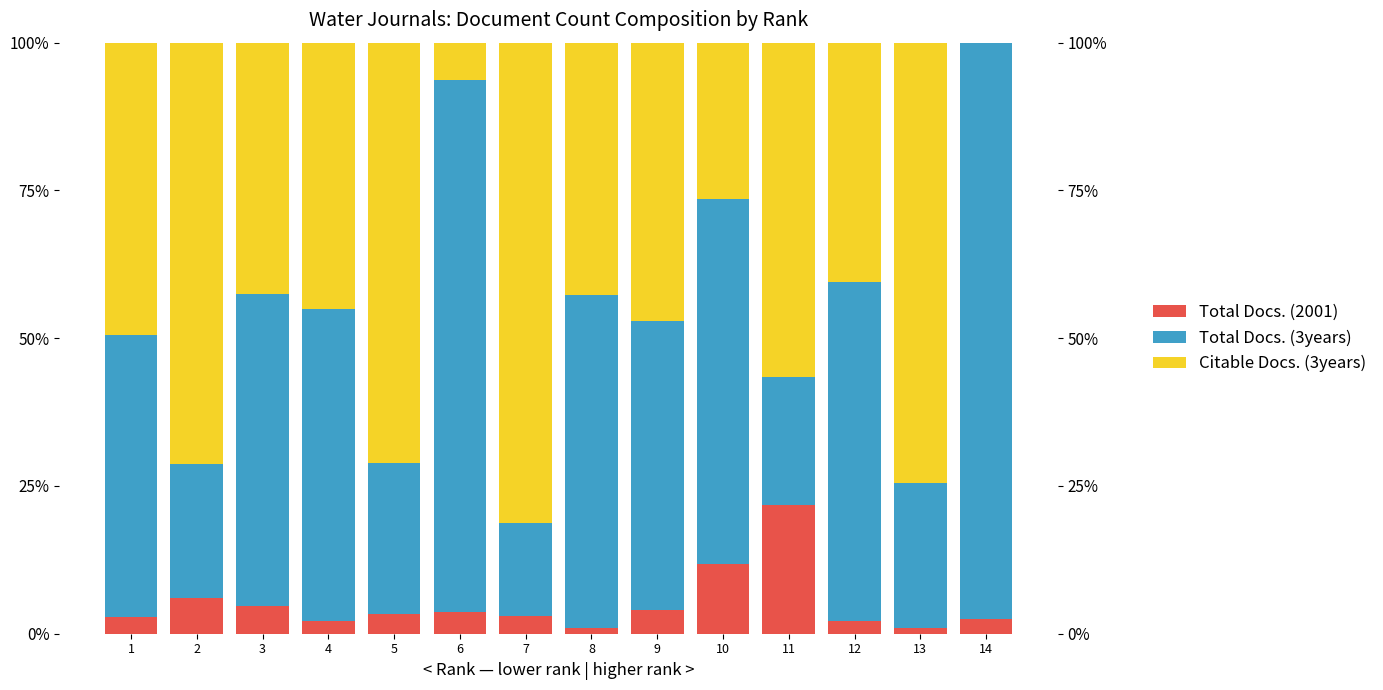

How many distinct data groups are displayed?

3